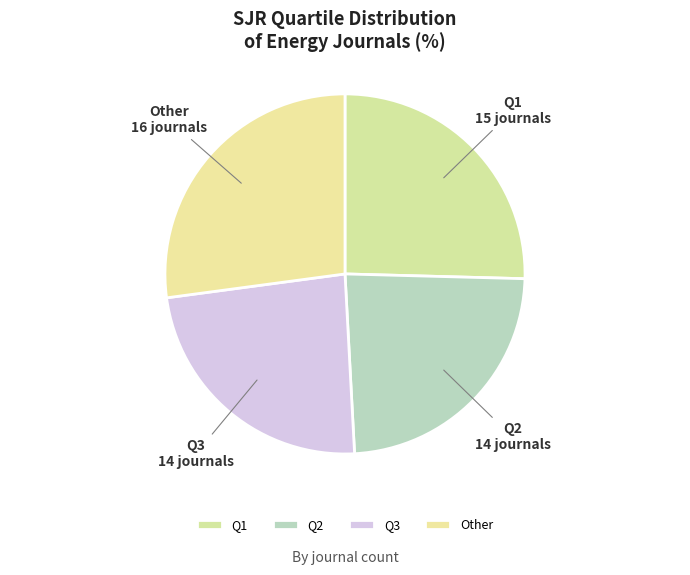

The Q1 slice represents 25% of the pie. True or false?

True